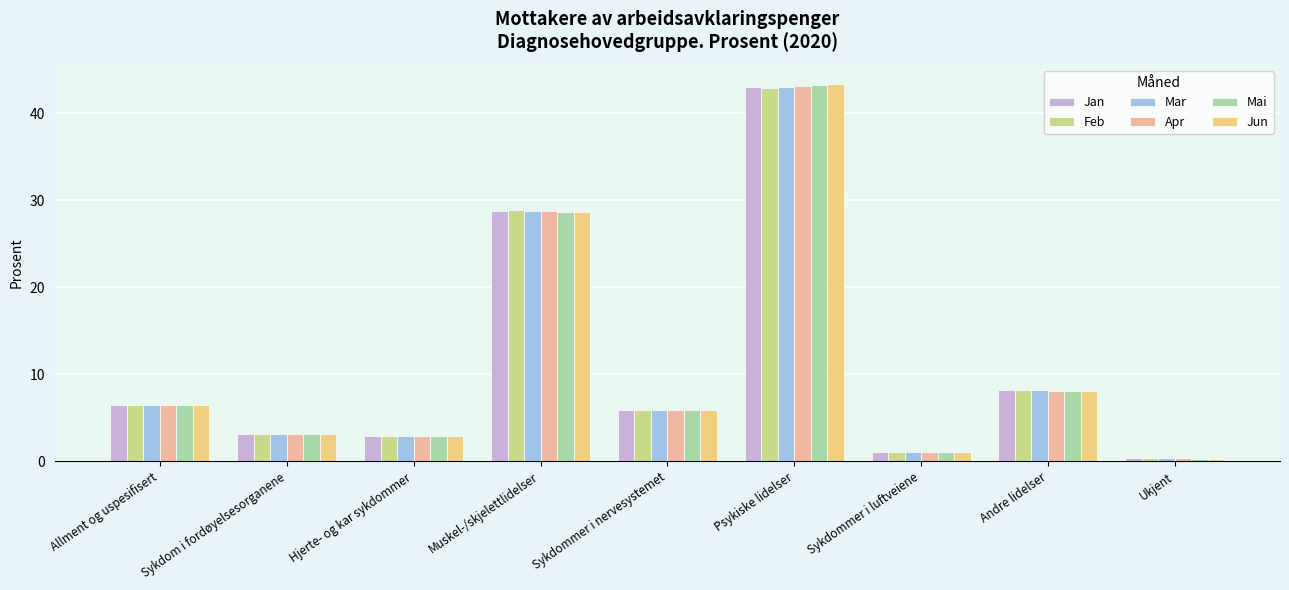

True or false: Jan has a value of 8.9 at Sykdommer i nervesystemet.

False